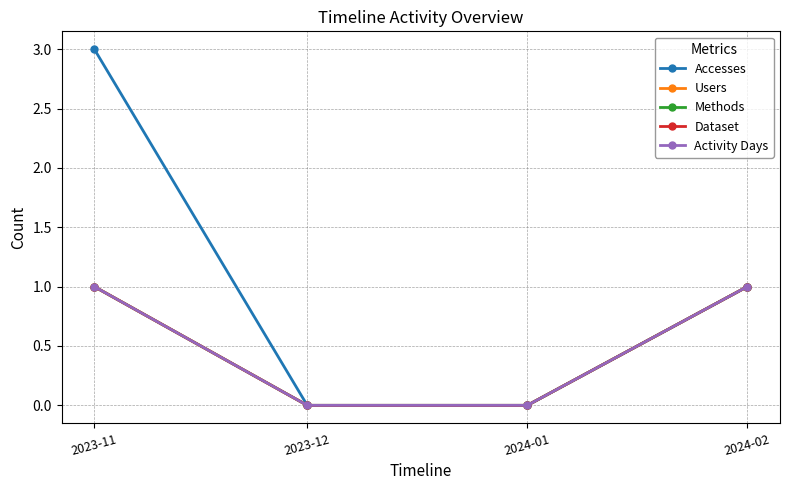

What is the label of the 2nd point from the left?

2023-12